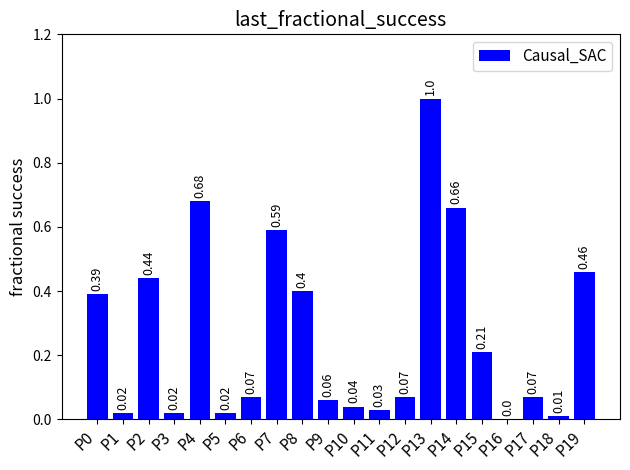

Between P18 and P15, which is larger?

P15